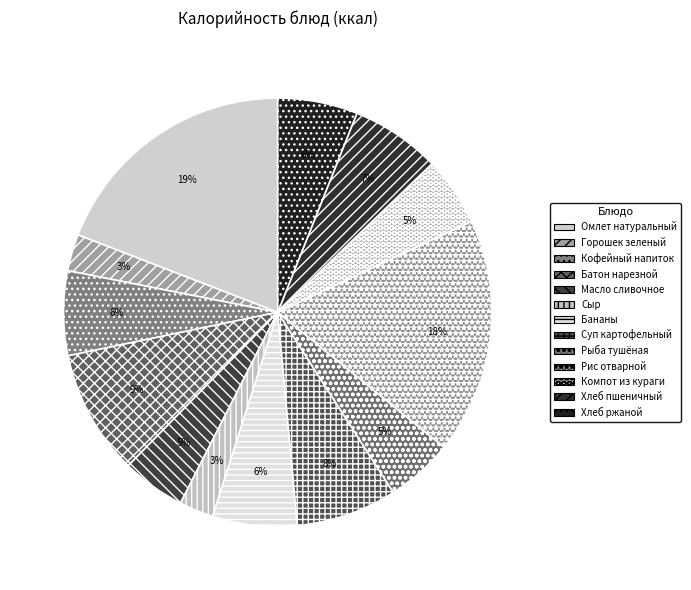

Which has a higher value, Суп картофельный or Рис отварной?

Рис отварной